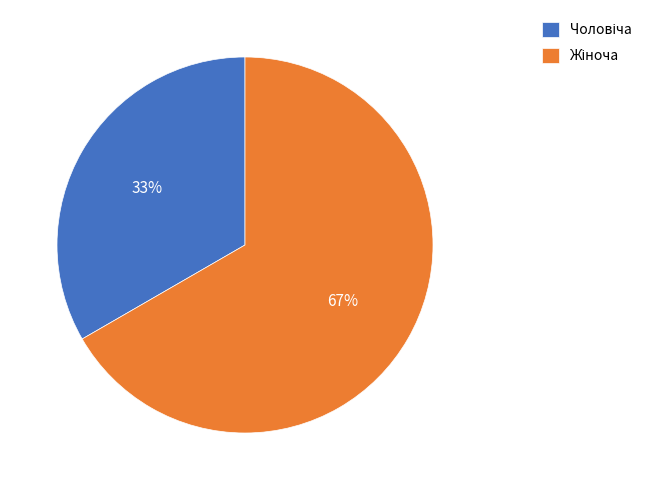

Does any single category account for the majority?

Yes